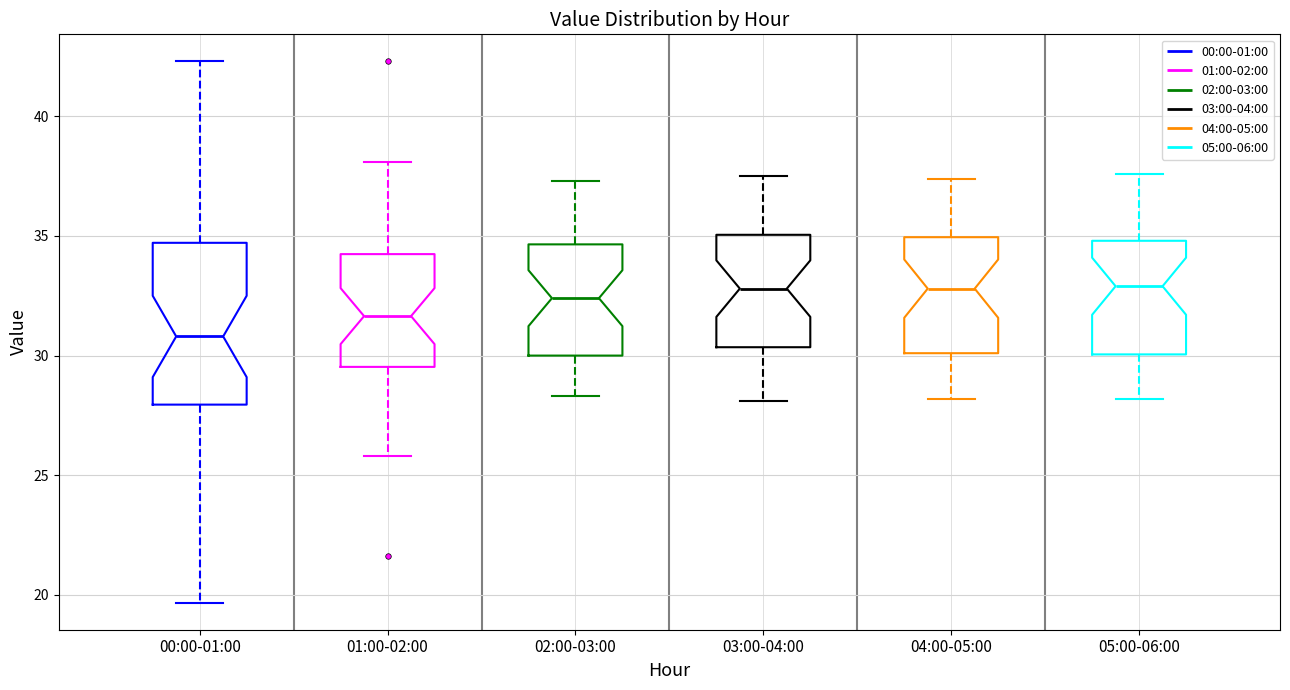

Reading left to right, transcribe this box plot: for each box, give where its median line is, the range the box spans, and where its two whiskers end, as read against the y-axis. The values are not printed on the chart, so give them approximately, as read against the axis.

00:00-01:00: median 31.0, box 28.0 to 34.5, whiskers 19.5 to 42.5
01:00-02:00: median 31.5, box 29.5 to 34.0, whiskers 26.0 to 38.0
02:00-03:00: median 32.5, box 30.0 to 34.5, whiskers 28.5 to 37.5
03:00-04:00: median 33.0, box 30.5 to 35.0, whiskers 28.0 to 37.5
04:00-05:00: median 33.0, box 30.0 to 35.0, whiskers 28.0 to 37.5
05:00-06:00: median 33.0, box 30.0 to 35.0, whiskers 28.0 to 37.5